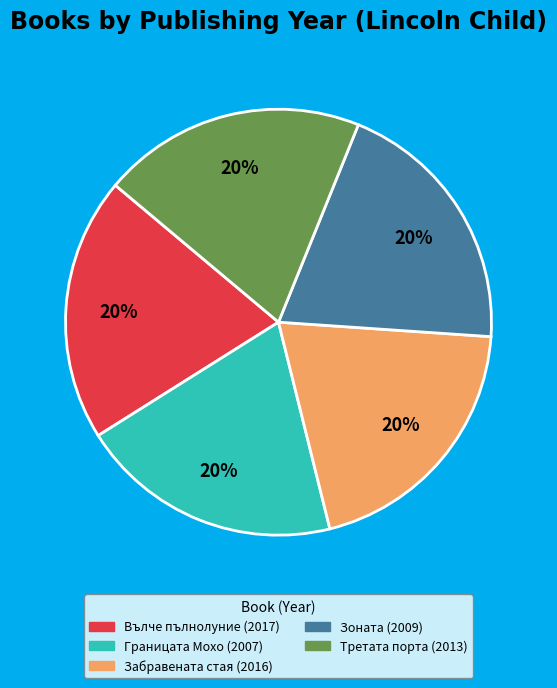

Is there a majority slice in this chart?

No